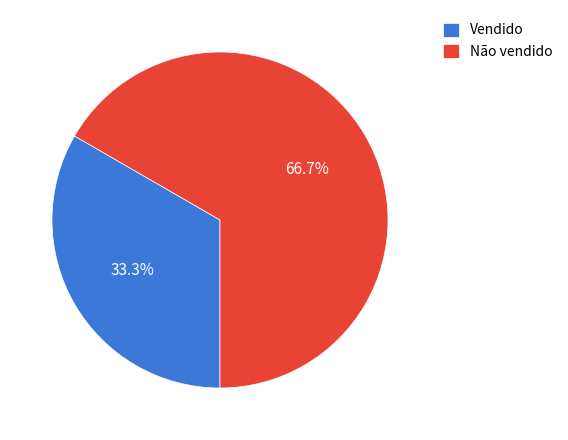

True or false: Não vendido accounts for 73% of the total.

False